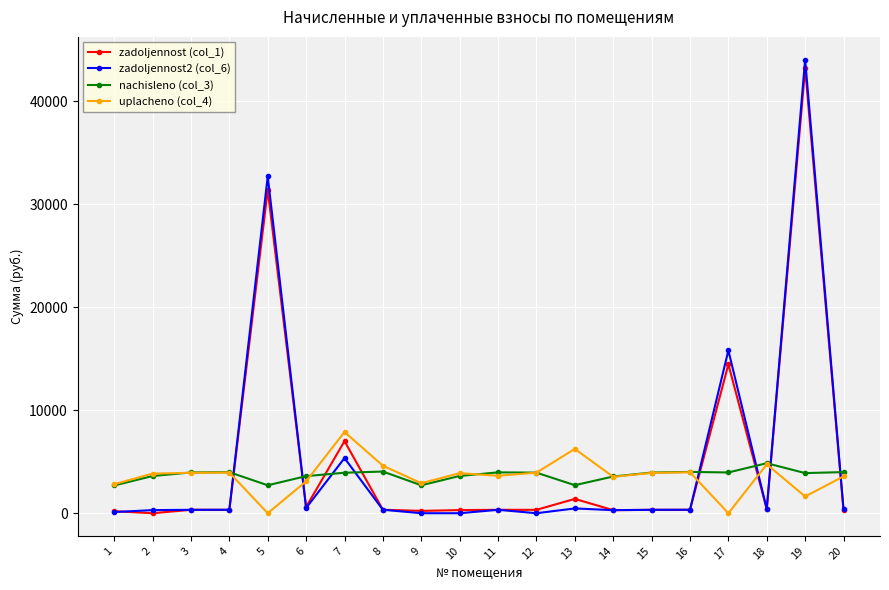

What is the spread (max minus min) of values at 4?

3651.7